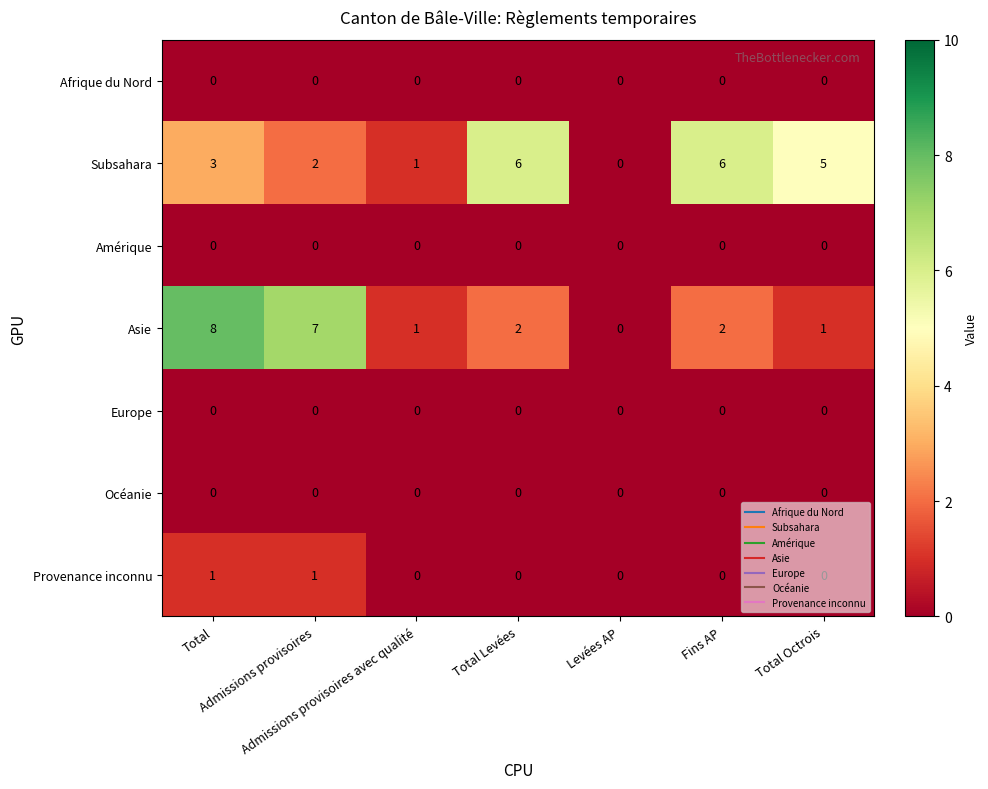

How many categories are shown in the chart?

7